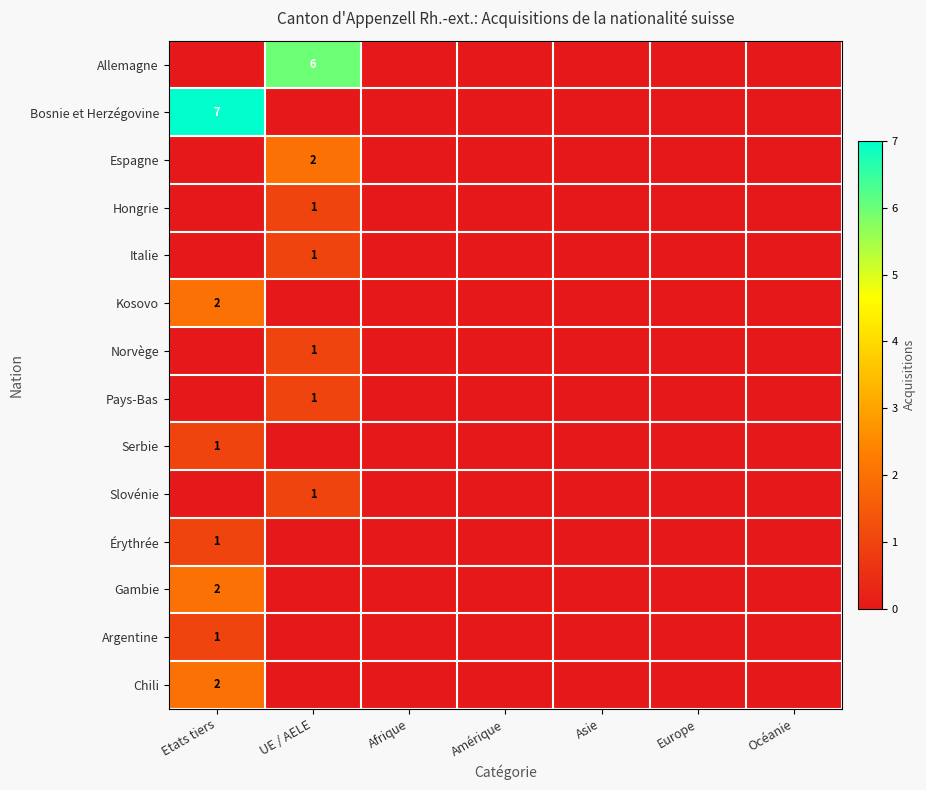

The Hongrie series shows 1 at UE / AELE. True or false?

True